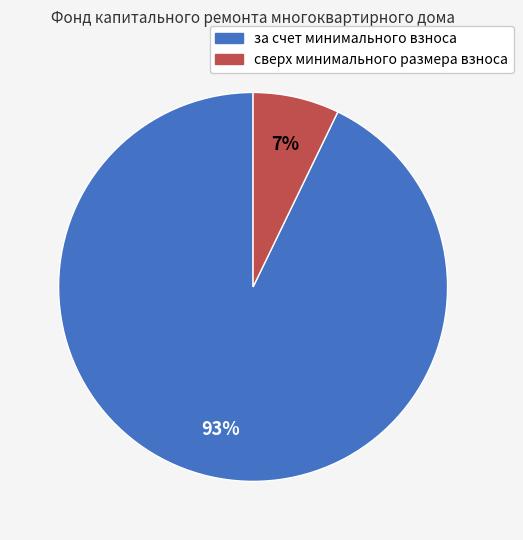

To the nearest percent, what percentage of the pie is сверх минимального размера взноса?

7%